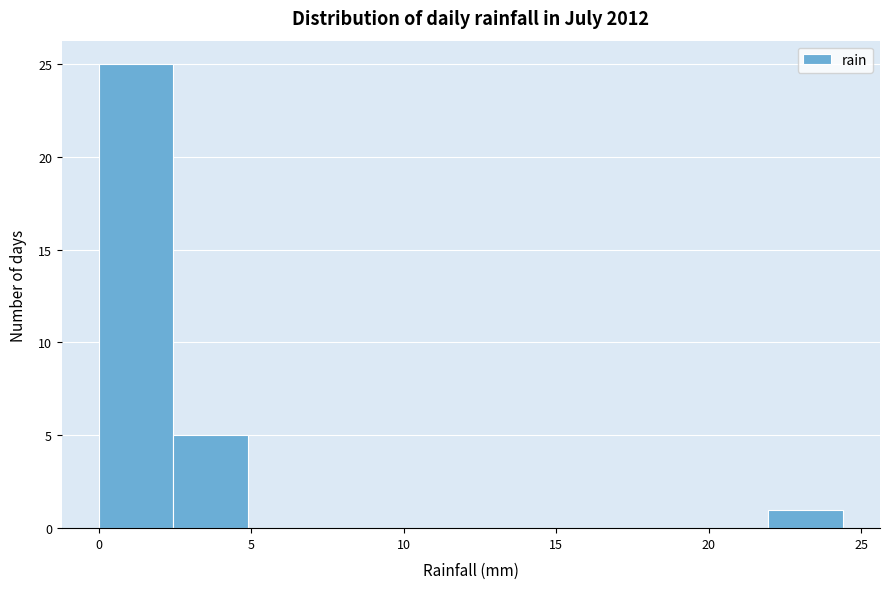

Which range on the x-axis has the tallest bar?

0.0 to 2.5